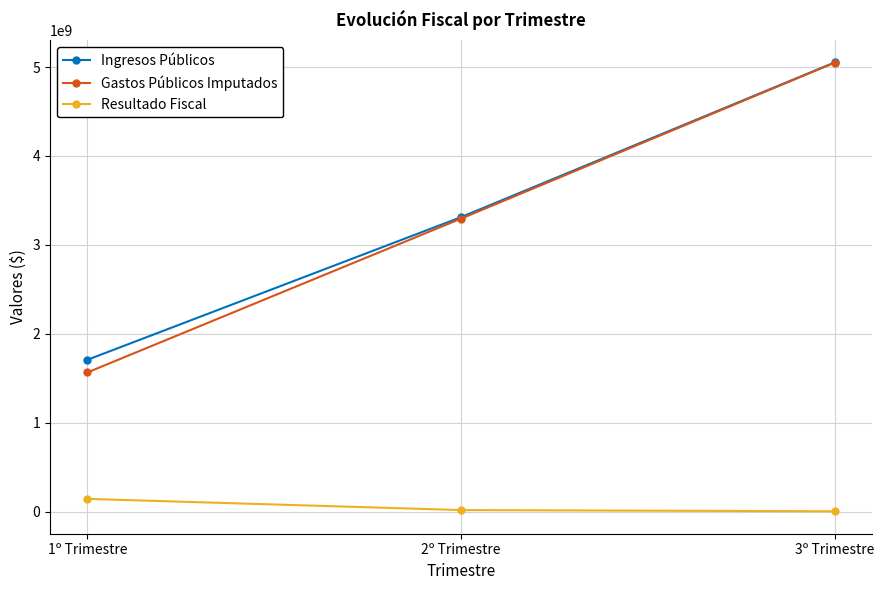

What is the sum of all Gastos Públicos Imputados values?

9909480465.5